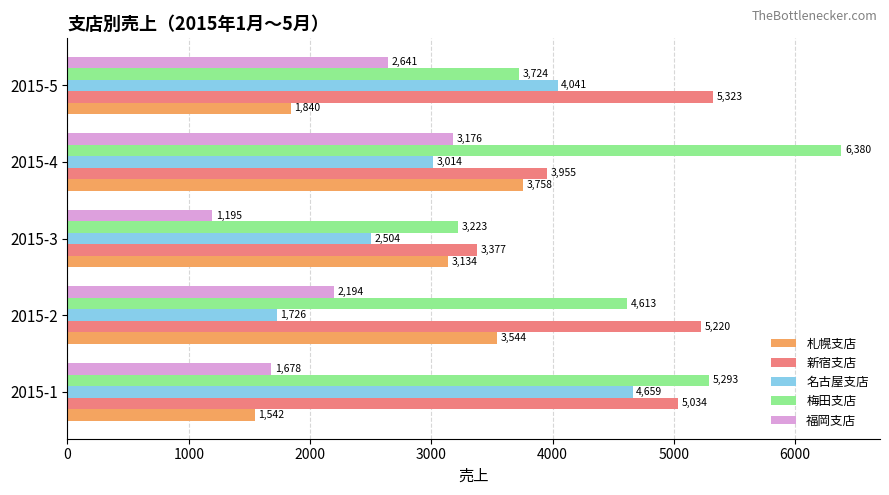

Rank the categories by 梅田支店 value from lowest to highest.

2015-3, 2015-5, 2015-2, 2015-1, 2015-4